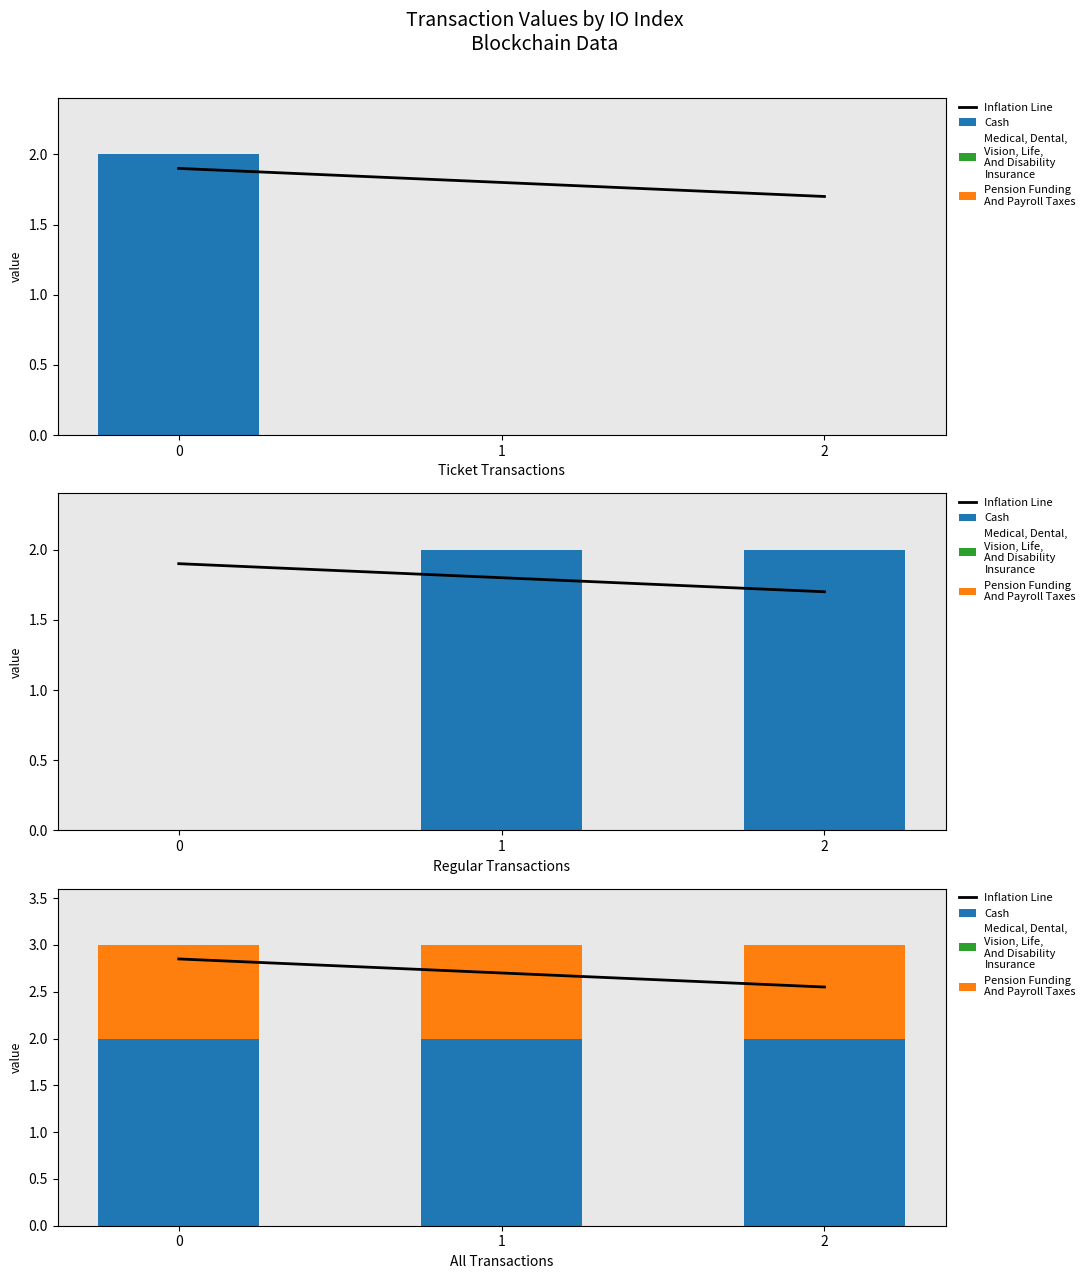

Reading left to right, transcribe all the data shown in this chart.

Inflation Line: 2.9	2.7	2.6
Cash: 2.0	2.0	2.0
Medical, Dental,
Vision, Life,
And Disability
Insurance: 0.0	0.0	0.0
Pension Funding
And Payroll Taxes: 1.0	1.0	1.0